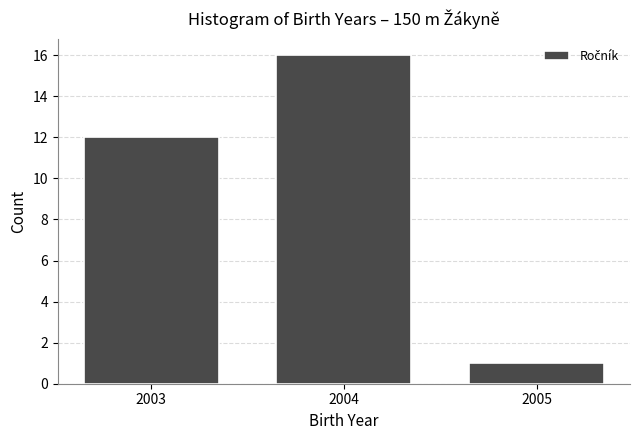

Reading left to right, list every bar in this chart as the range it spans on the x-axis followed by its height. The values are not printed on the chart, so give them approximately, as read against the axis.

2002.5 to 2003.5: 12
2003.5 to 2004.5: 16
2004.5 to 2005.5: 1